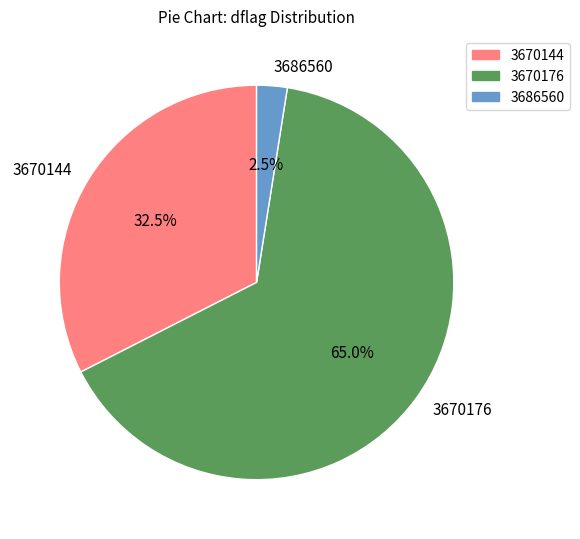

Is there any slice that represents more than half of the pie?

Yes